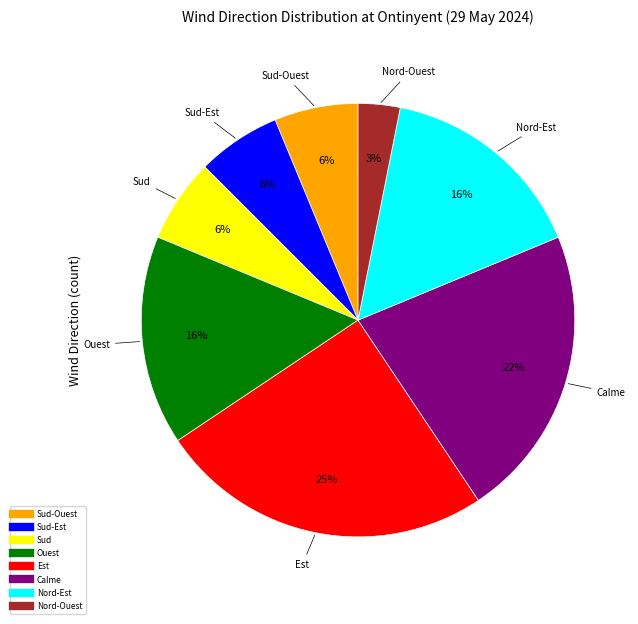

Is there a majority slice in this chart?

No